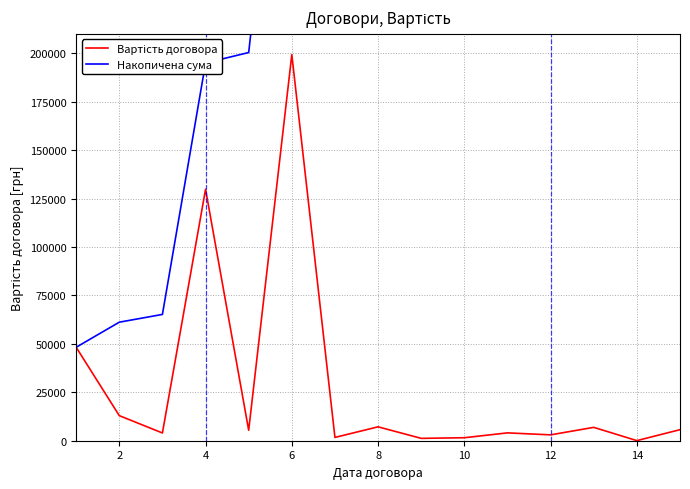

How many distinct data groups are displayed?

2